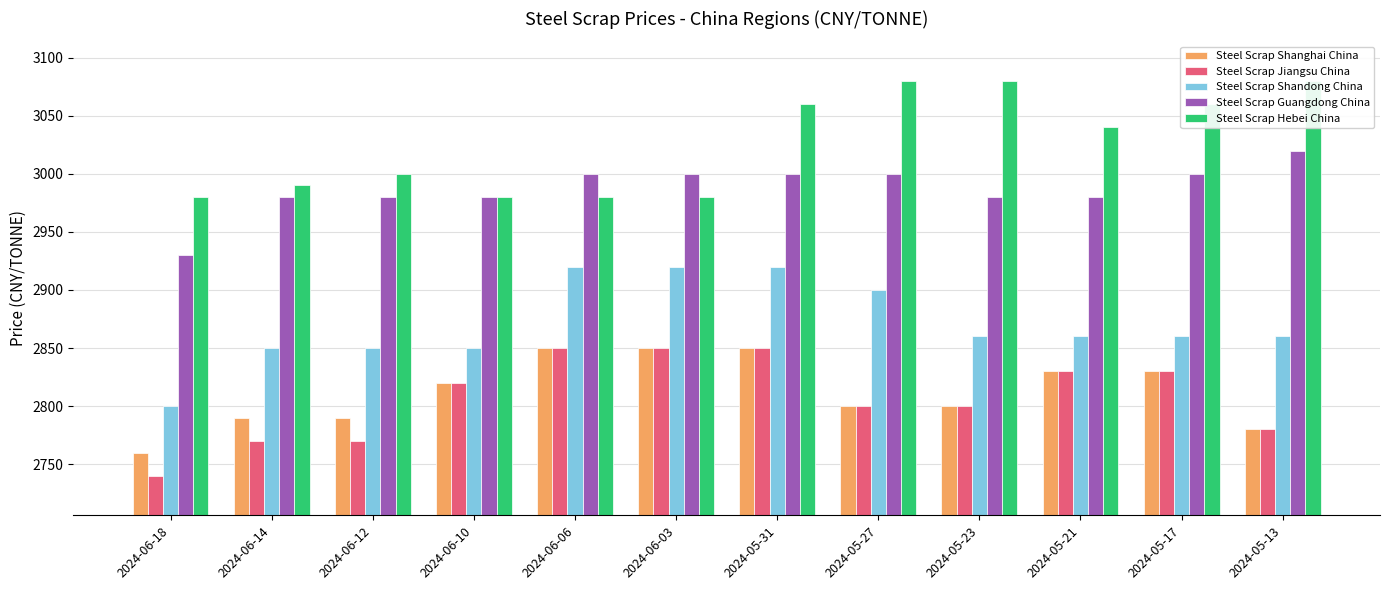

Which series changed the most between 2024-06-10 and 2024-05-17?

Steel Scrap Hebei China